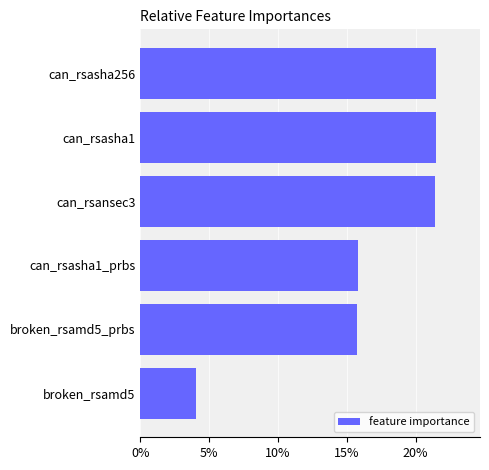

Is it true that the value at broken_rsamd5 is 4.1?

True